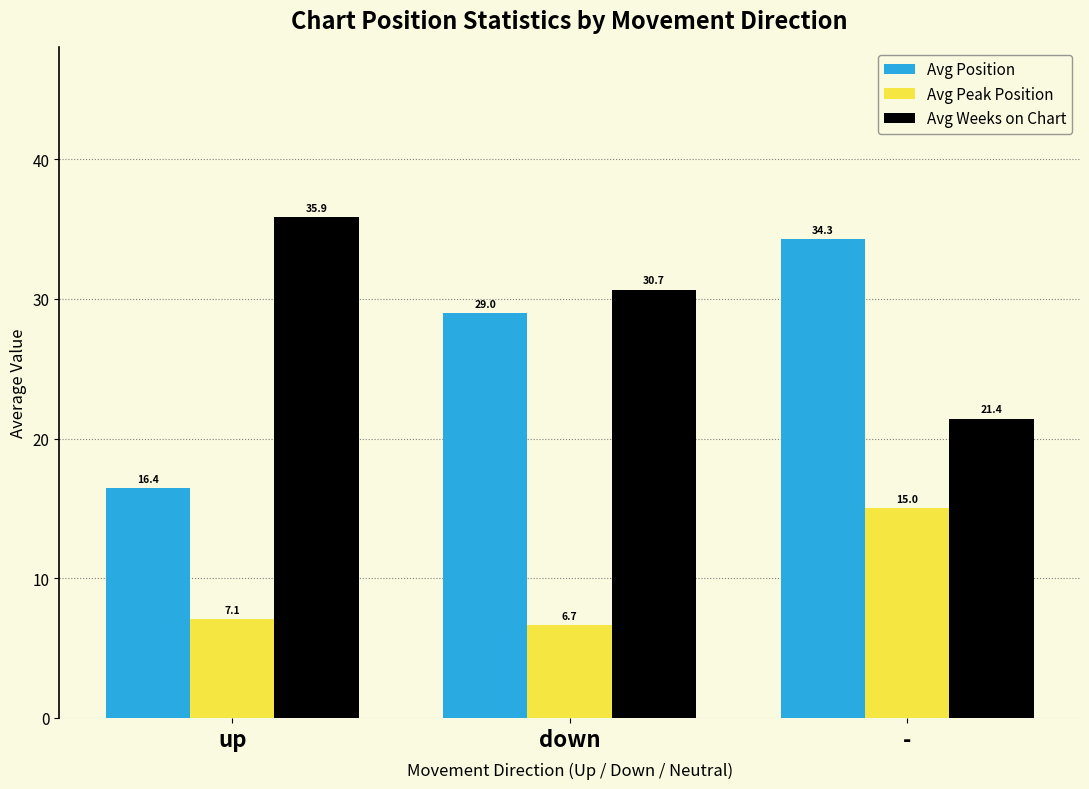

Which series has the largest range (max minus min)?

Avg Position